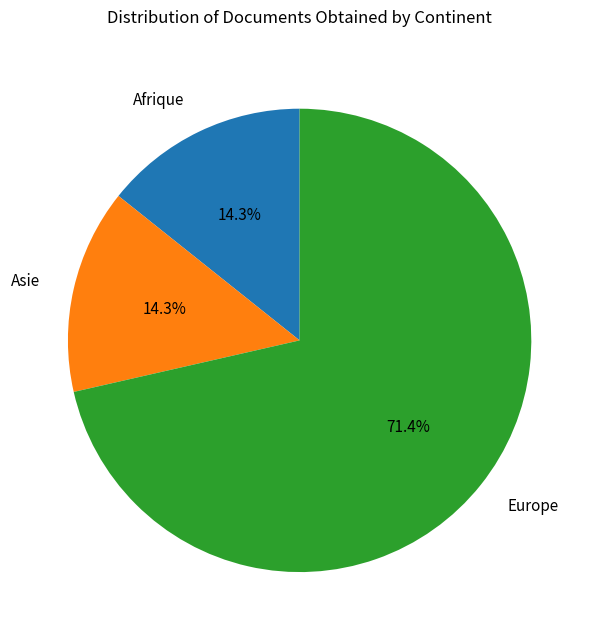

How much of the chart is everything except Afrique?

85.7%